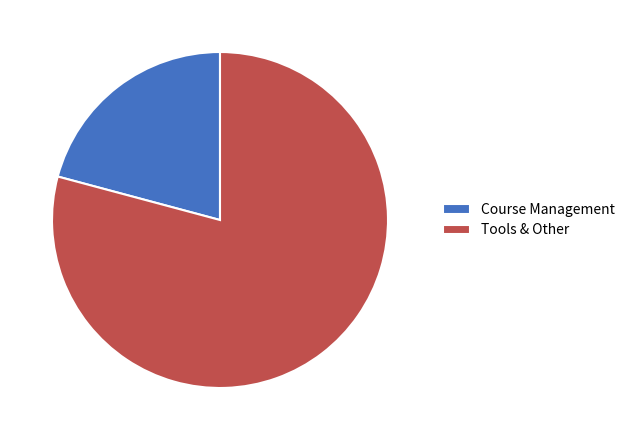

Rank the categories by value from lowest to highest.

Course Management, Tools & Other